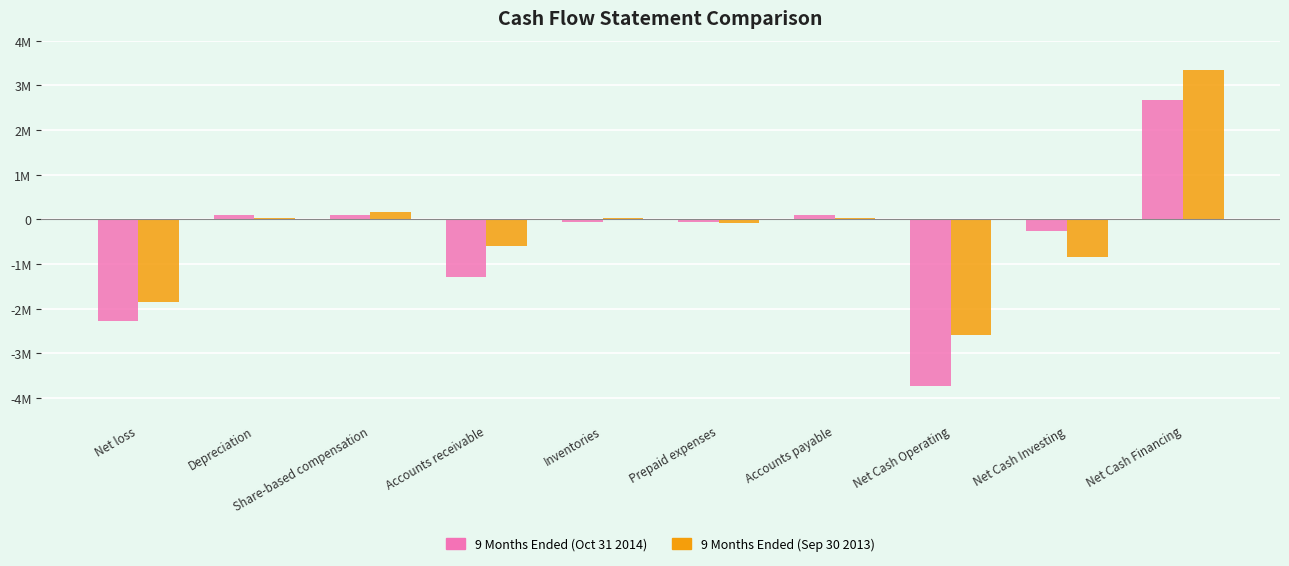

Which series has the largest total across all categories?

9 Months Ended (Sep 30 2013)